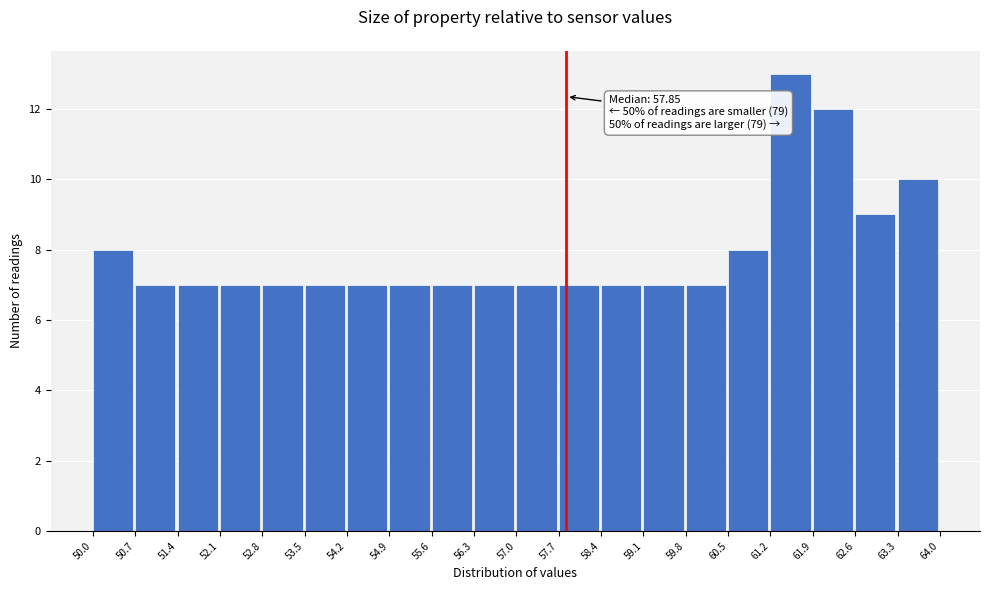

Over which range of the x-axis is the bar tallest?

61.2 to 61.9